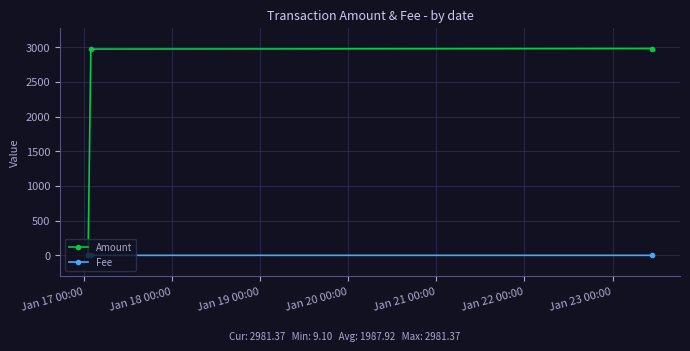

What are all the series names shown in the legend?

Amount, Fee